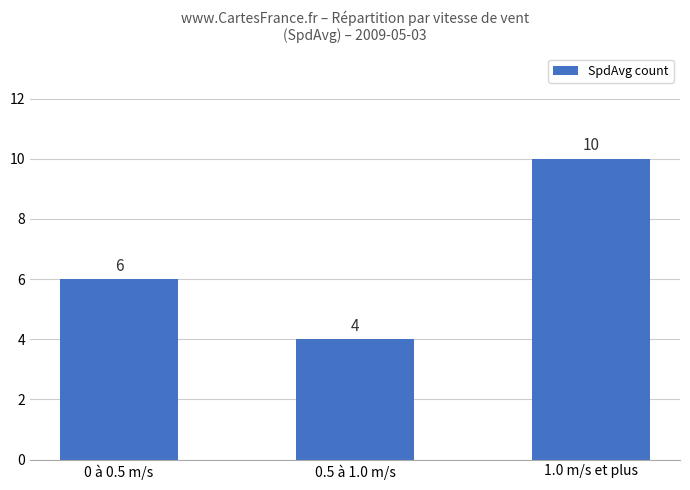

Reading left to right, list all the values displayed in this chart.

6	4	10